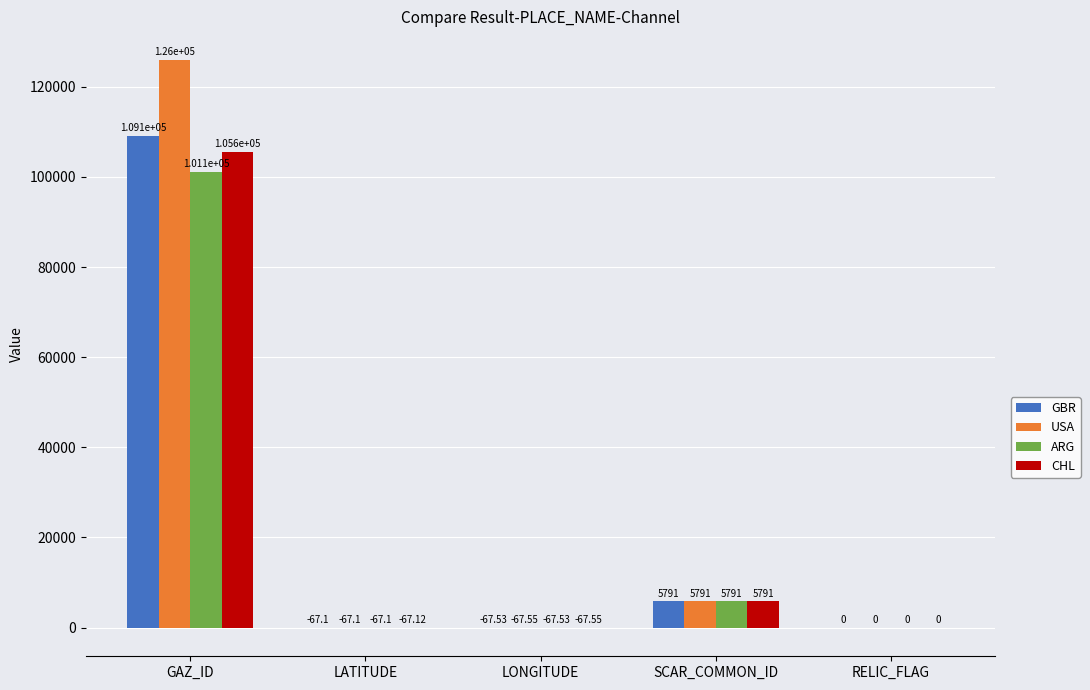

Is the value of ARG at LONGITUDE greater than the value of CHL at RELIC_FLAG?

No